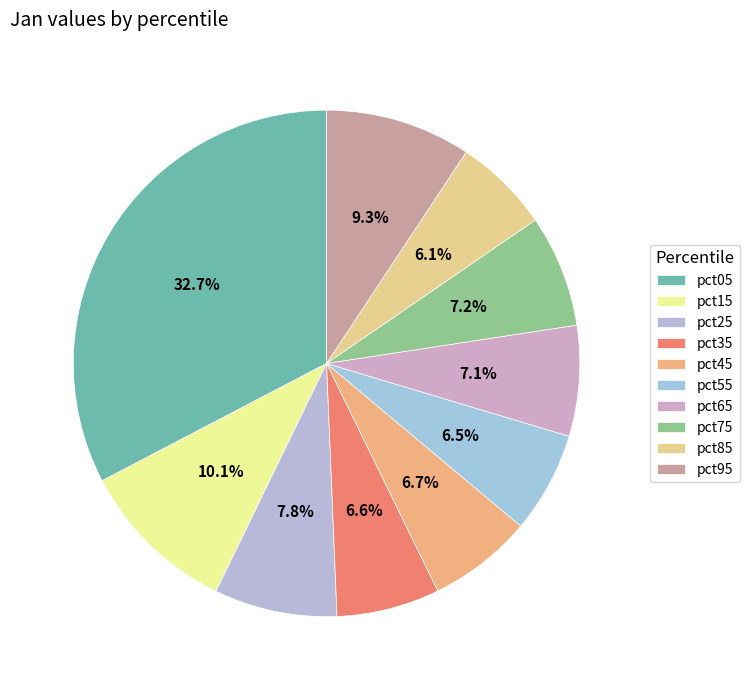

Which slice is the smallest?

pct85